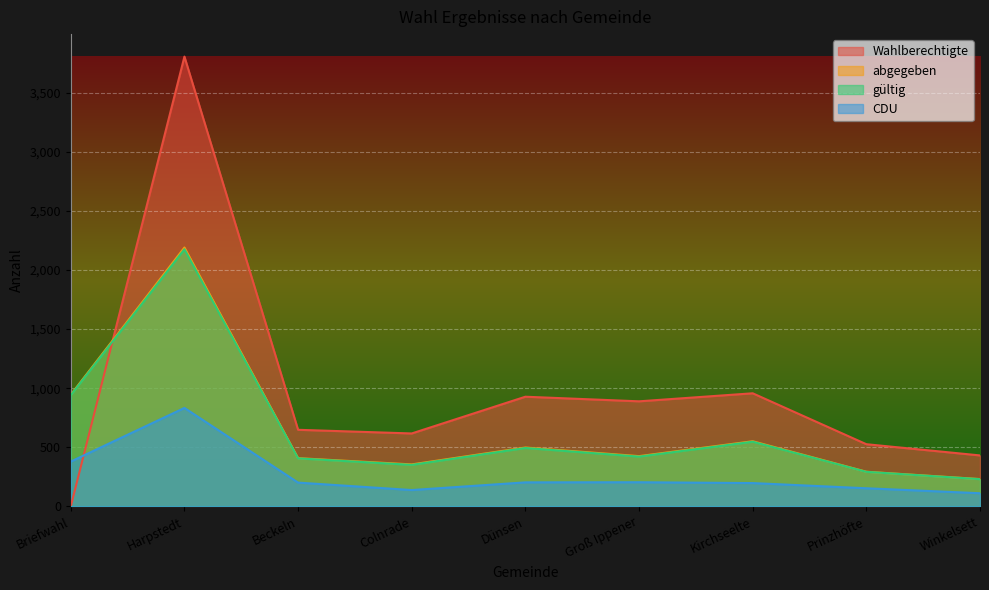

Reading left to right, extract all data points from this chart.

Wahlberechtigte: Briefwahl=0	Harpstedt=3807	Beckeln=648	Colnrade=617	Dünsen=928	Groß Ippener=889	Kirchseelte=957	Prinzhöfte=526	Winkelsett=431
abgegeben: Briefwahl=945	Harpstedt=2191	Beckeln=408	Colnrade=355	Dünsen=498	Groß Ippener=425	Kirchseelte=551	Prinzhöfte=293	Winkelsett=231
gültig: Briefwahl=941	Harpstedt=2176	Beckeln=406	Colnrade=351	Dünsen=494	Groß Ippener=421	Kirchseelte=547	Prinzhöfte=292	Winkelsett=230
CDU: Briefwahl=379	Harpstedt=833	Beckeln=201	Colnrade=138	Dünsen=203	Groß Ippener=204	Kirchseelte=197	Prinzhöfte=153	Winkelsett=111